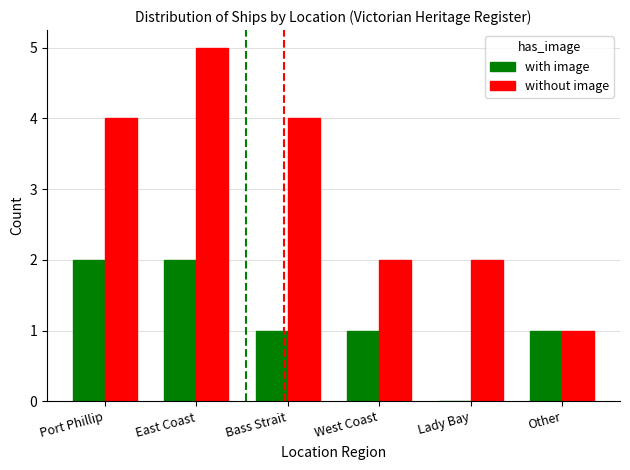

What is the sum of the with image values at Port Phillip and Other?

3